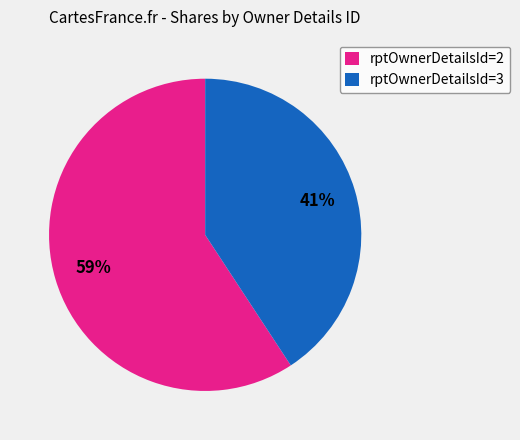

Which has a higher value, rptOwnerDetailsId=2 or rptOwnerDetailsId=3?

rptOwnerDetailsId=2